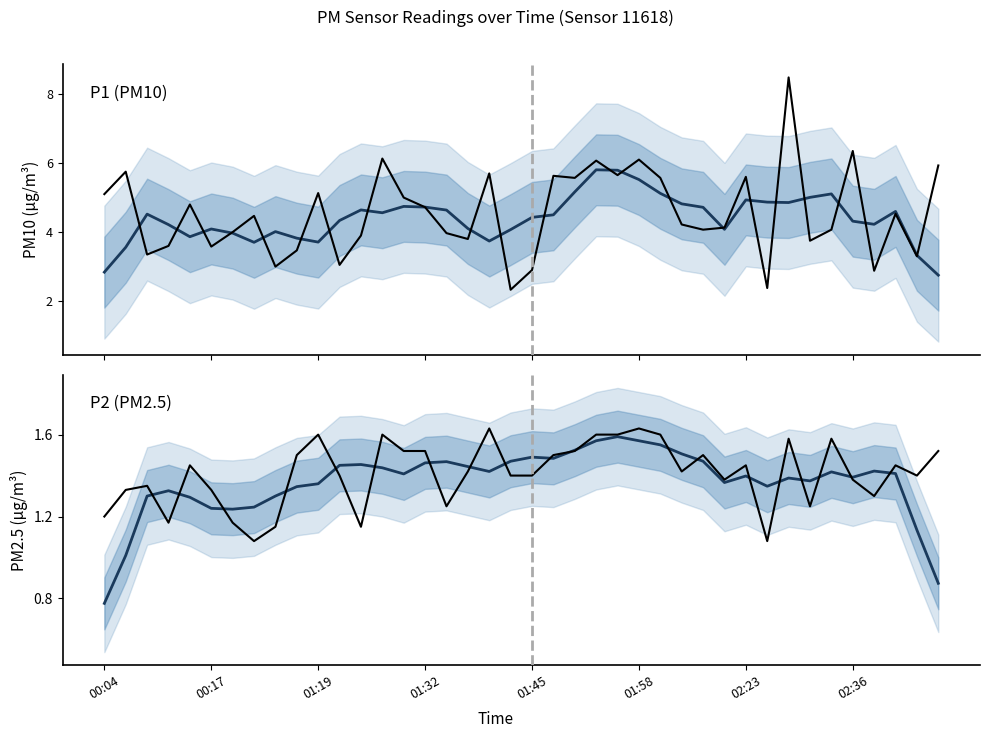

Which has a higher value, 17 or 30?

30